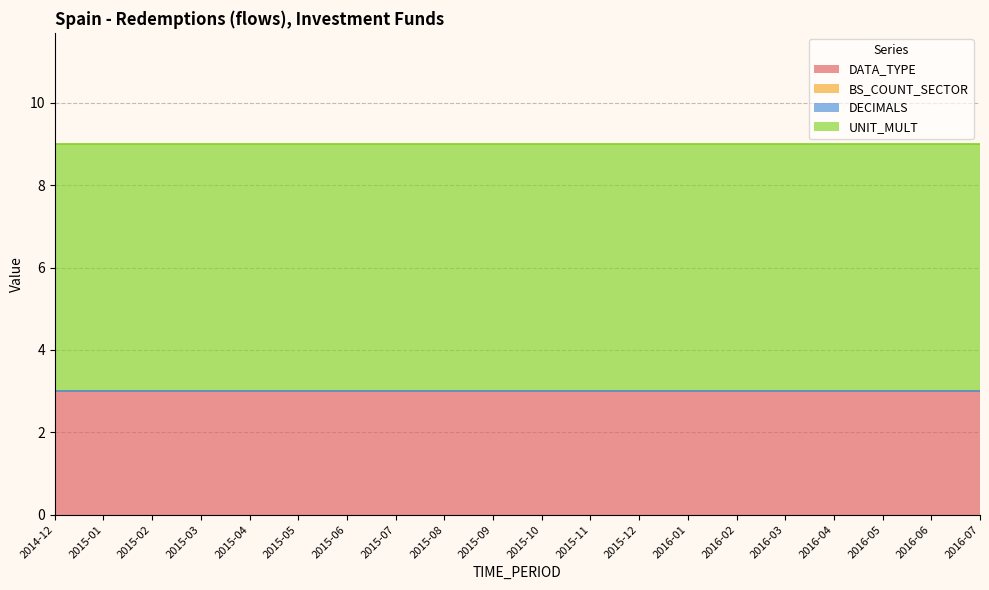

At 2016-01, list the series in order from largest to smallest.

UNIT_MULT, DATA_TYPE, BS_COUNT_SECTOR, DECIMALS